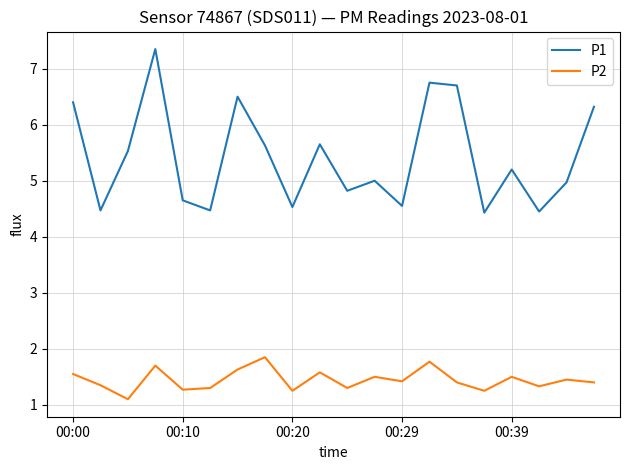

Which series has the largest range (max minus min)?

P1